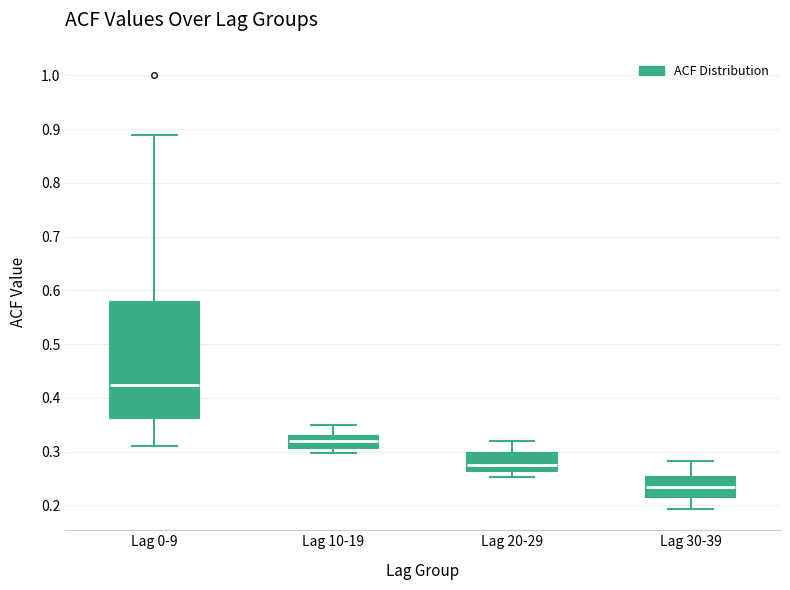

Reading left to right, transcribe this box plot: for each box, give where its median line is, the range the box spans, and where its two whiskers end, as read against the y-axis. The values are not printed on the chart, so give them approximately, as read against the axis.

Lag 0-9: median 0.42, box 0.36 to 0.58, whiskers 0.31 to 0.89
Lag 10-19: median 0.32, box 0.31 to 0.33, whiskers 0.30 to 0.35
Lag 20-29: median 0.28, box 0.26 to 0.30, whiskers 0.25 to 0.32
Lag 30-39: median 0.23, box 0.22 to 0.25, whiskers 0.19 to 0.28